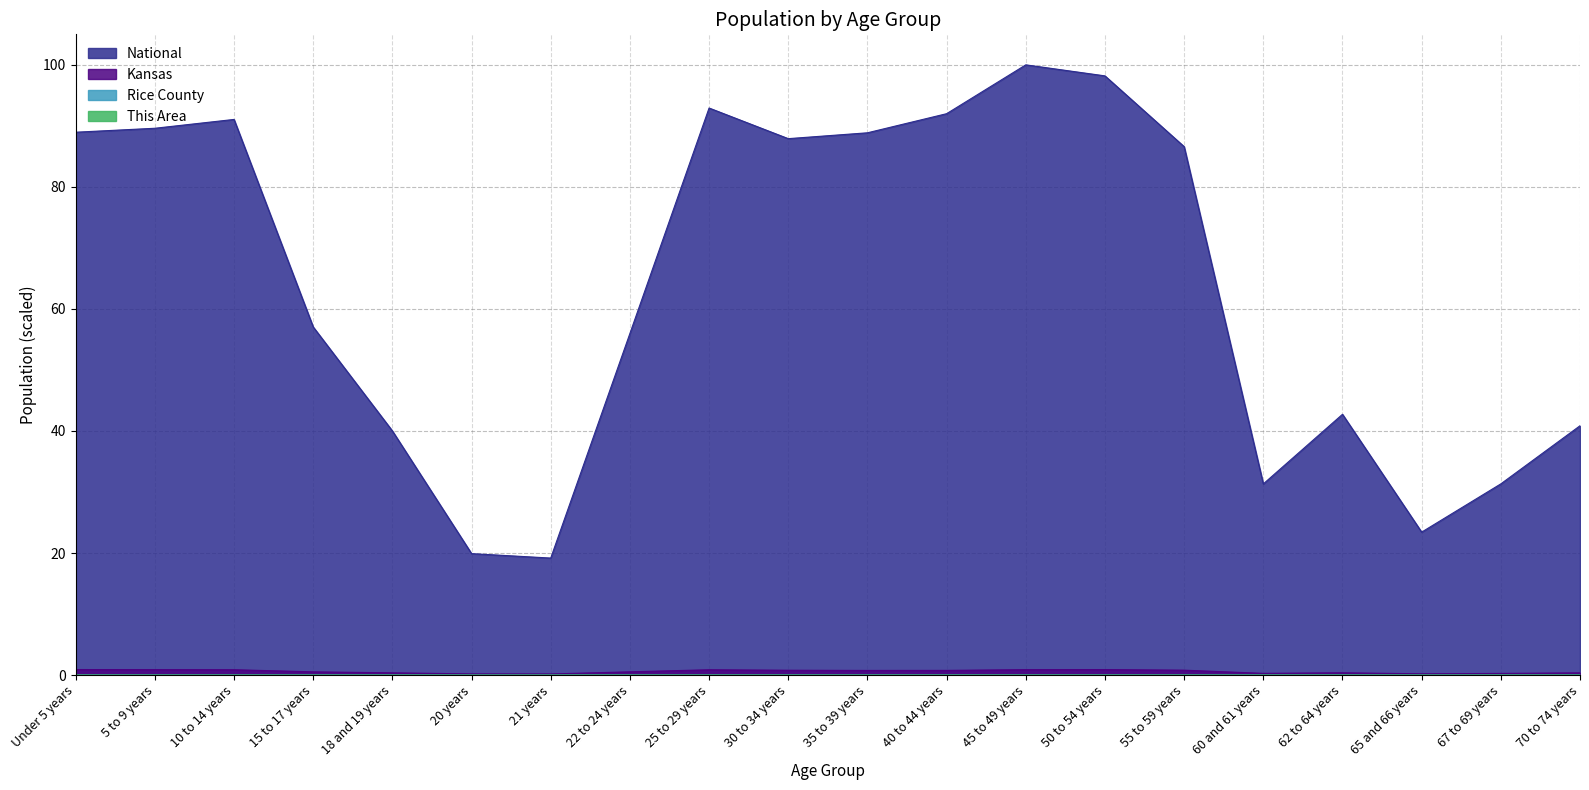

How many Rice County values are between 0 and 1?

20